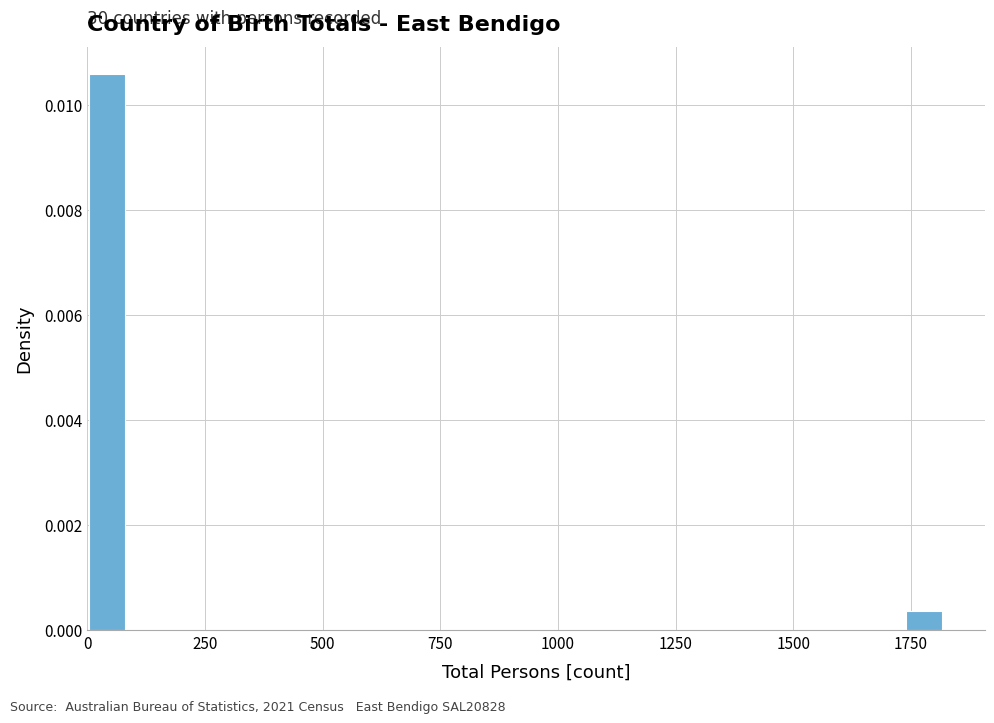

Read against the x-axis, roughly where is the centre of the tallest bar?

50